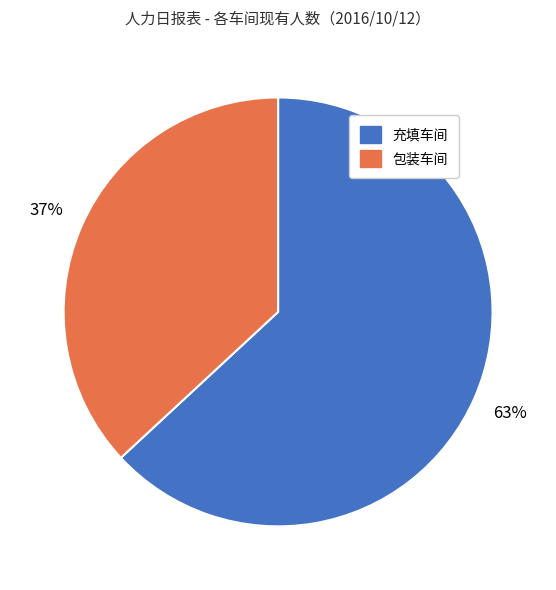

What percentage is the 充填车间 slice, to the nearest percent?

63%